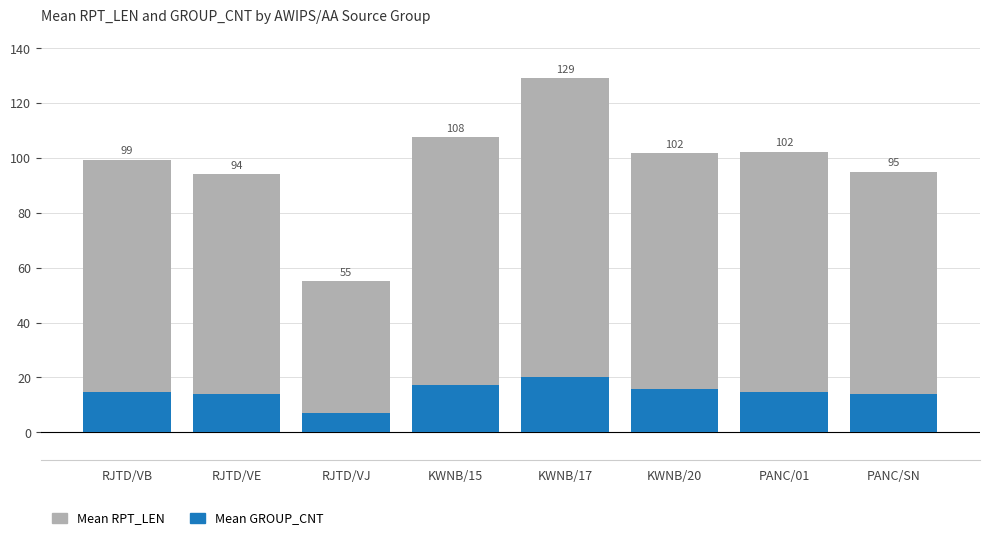

Reading left to right, what are all the values shown in this chart?

Mean RPT_LEN: 99.3	94.0	55.0	107.5	129.0	101.7	102.3	95.0
Mean GROUP_CNT: 14.7	14.0	7.0	17.2	20.3	15.7	14.8	14.0